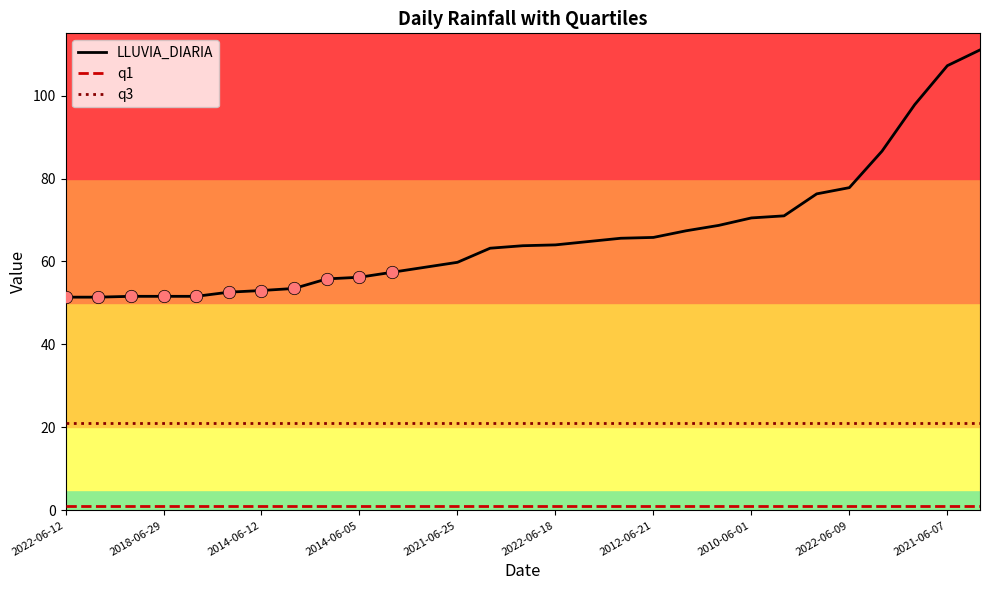

Which series has the largest total across all categories?

LLUVIA_DIARIA